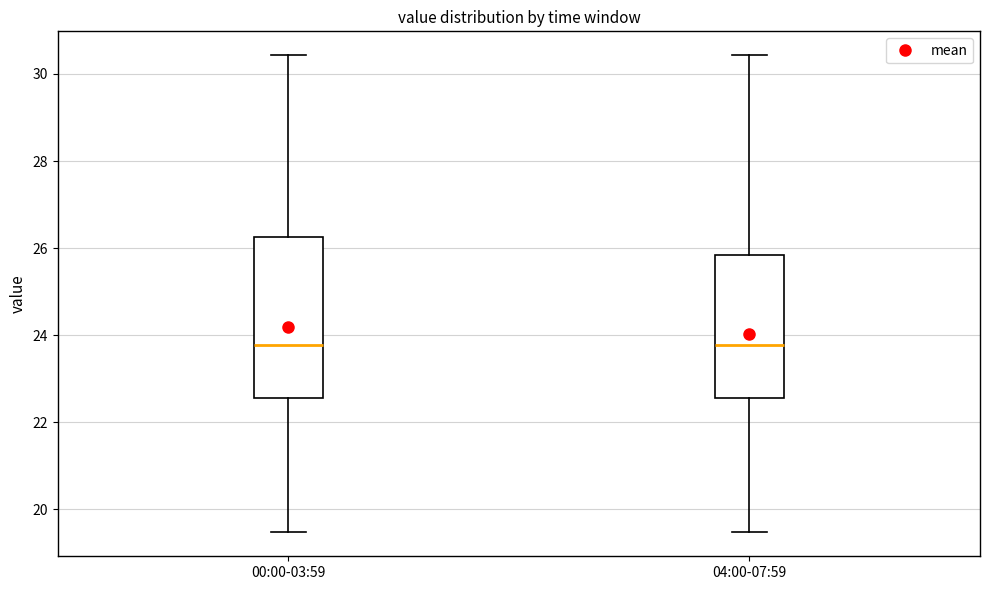

Which box is the tallest, from its lower edge to its upper edge?

00:00-03:59